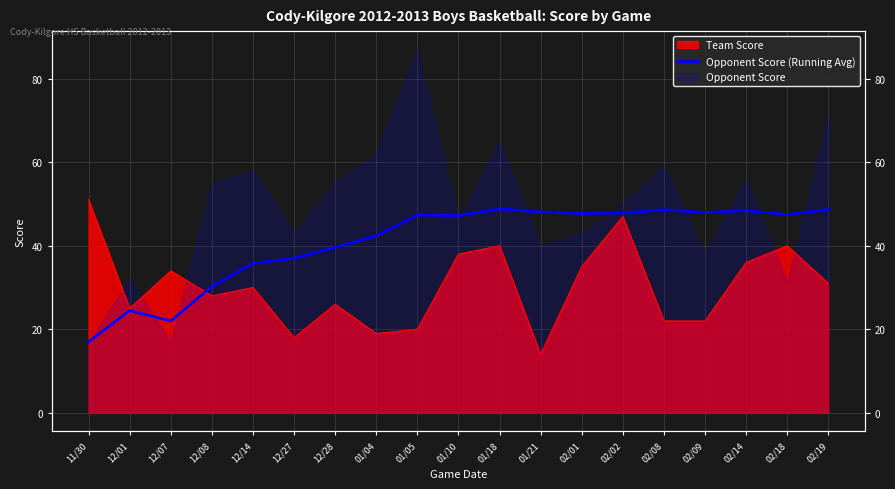

Reading left to right, extract all data points from this chart.

17.0	24.5	22.0	30.2	35.8	37.0	39.6	42.4	47.3	47.2	48.8	48.1	47.7	47.9	48.6	47.9	48.4	47.4	48.7